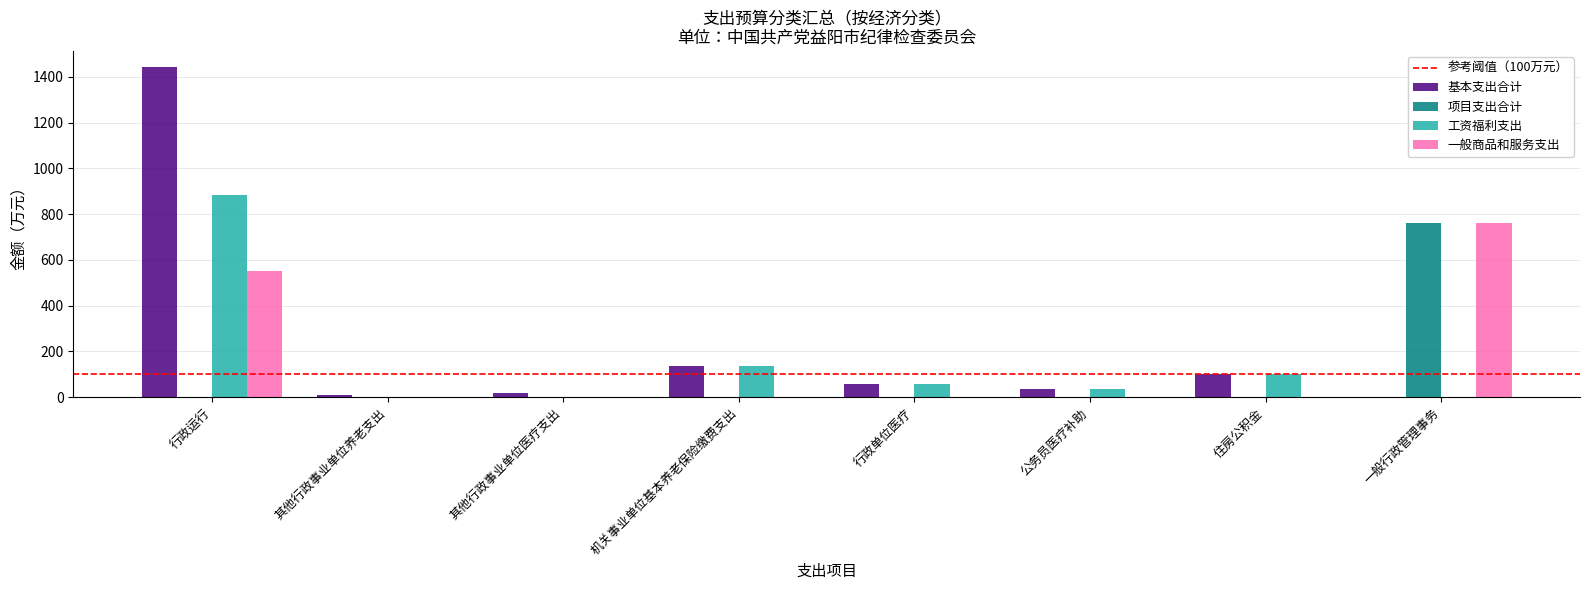

Reading left to right, extract all data points from this chart.

基本支出合计: 1441.8	9.3	19.0	134.0	56.1	33.5	100.5	0.0
项目支出合计: 0.0	0.0	0.0	0.0	0.0	0.0	0.0	759.4
工资福利支出: 886.0	0.0	0.0	134.0	56.1	33.5	100.5	0.0
一般商品和服务支出: 551.3	0.0	0.0	0.0	0.0	0.0	0.0	759.4